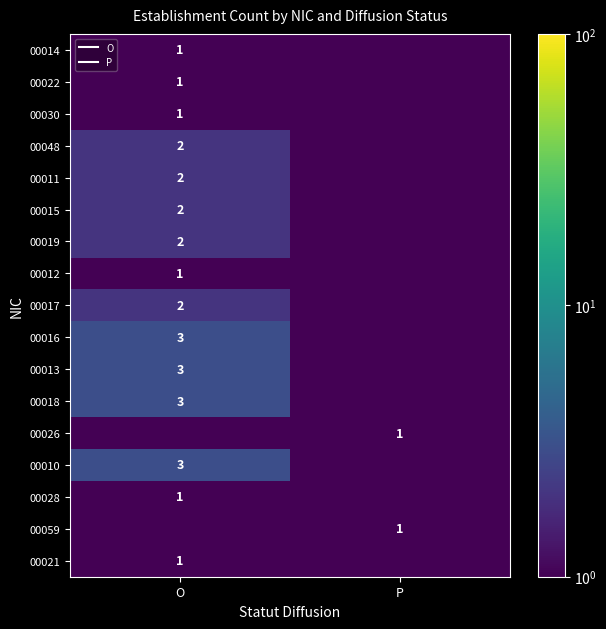

The value of 00019 at P is 0.1. True or false?

False